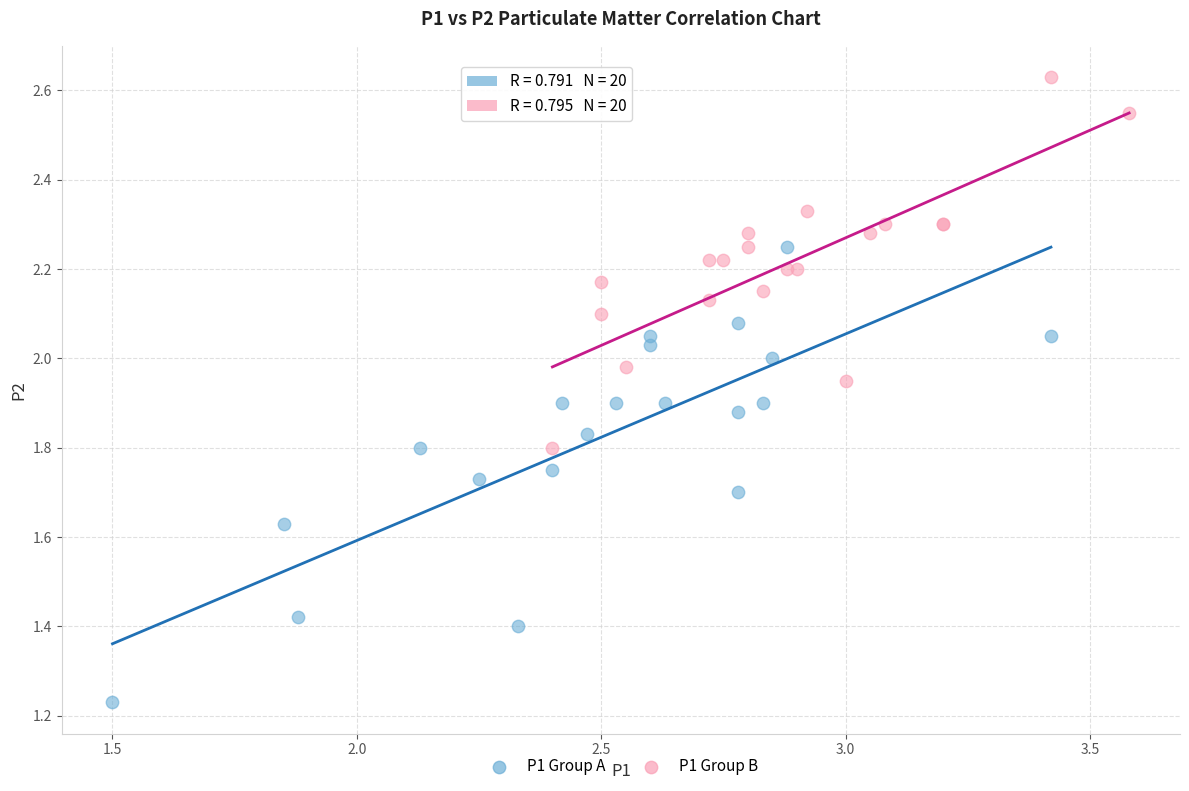

Which series has the widest spread of Y values?

P1 Group A